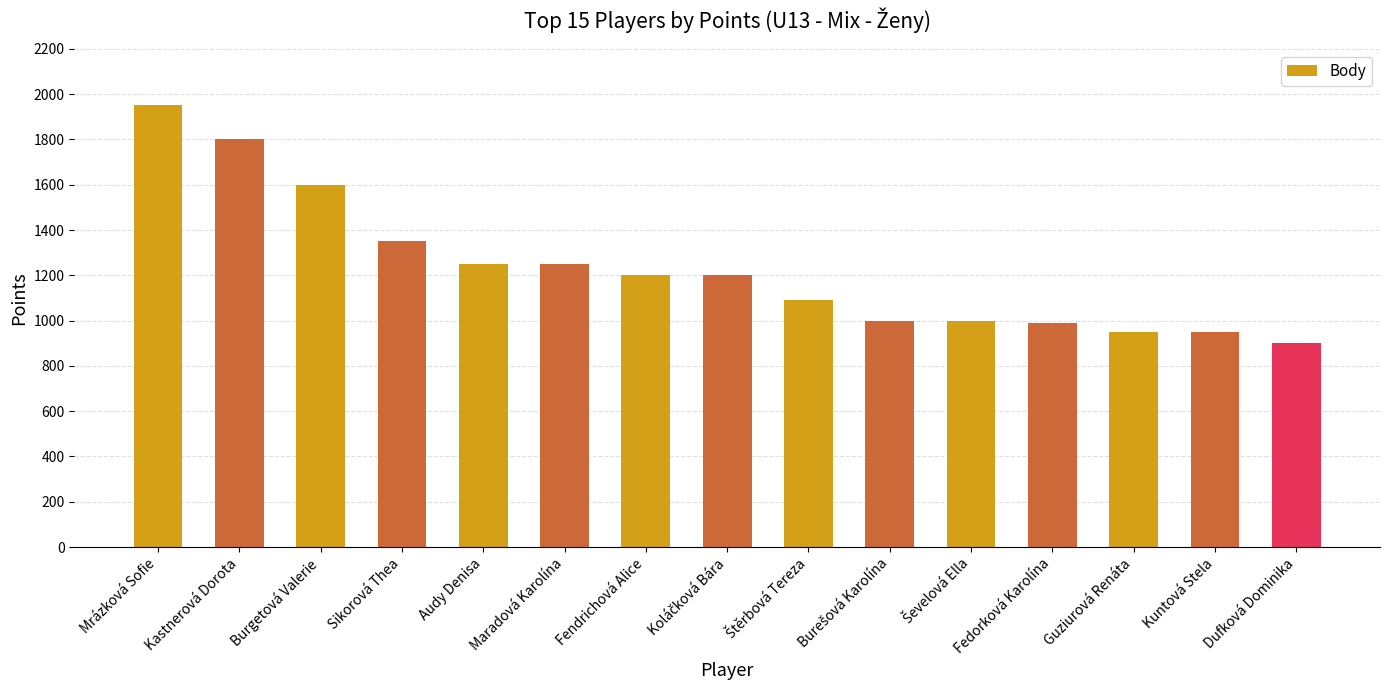

What is the change in value from Fendrichová Alice to Fedorková Karolína?

-210